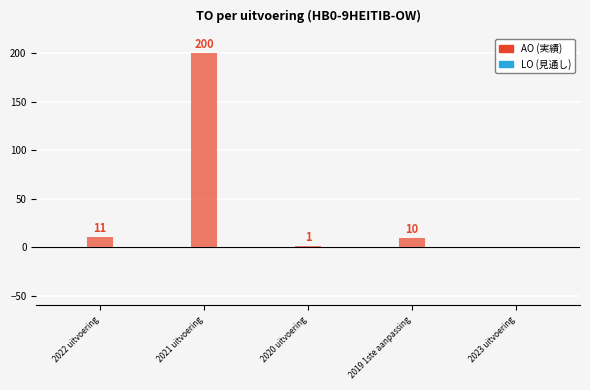

Which has a higher value, 2020 uitvoering or 2019 1ste aanpassing?

2019 1ste aanpassing